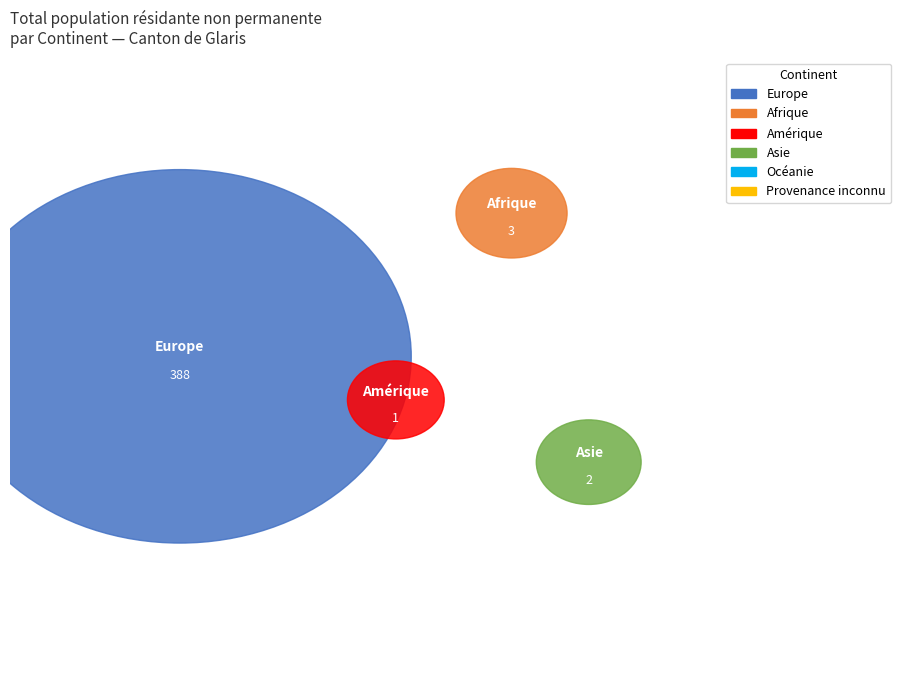

Does any single category account for the majority?

Yes